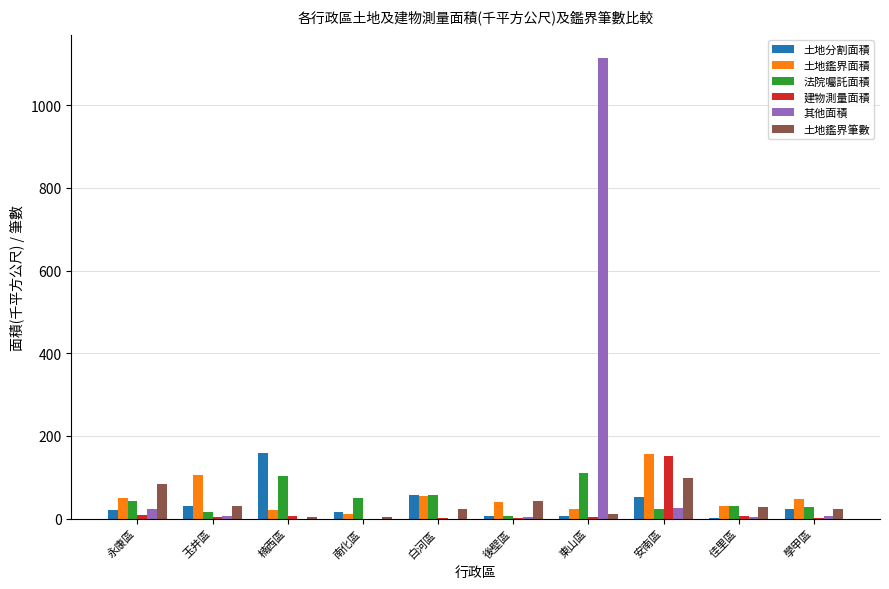

At which label does 土地鑑界面積 reach its peak?

安南區